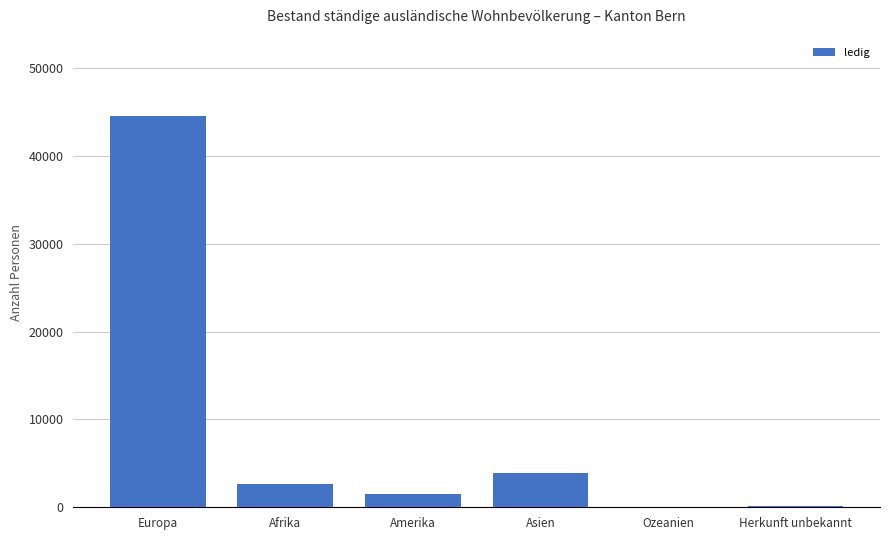

What is the maximum value shown in the chart?

44557